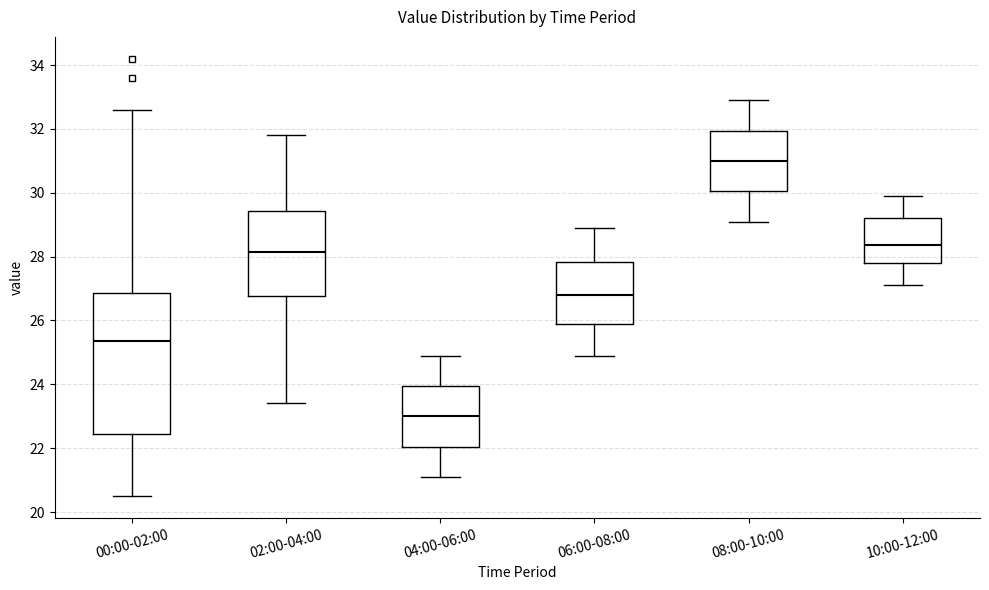

Reading left to right, read every box against the y-axis: the position of its median line, the range the box covers, and the ends of its whiskers. The values are not printed on the chart, so give them approximately, as read against the axis.

00:00-02:00: median 25.4, box 22.4 to 26.8, whiskers 20.6 to 32.6
02:00-04:00: median 28.2, box 26.8 to 29.4, whiskers 23.4 to 31.8
04:00-06:00: median 23.0, box 22.0 to 24.0, whiskers 21.2 to 25.0
06:00-08:00: median 26.8, box 25.8 to 27.8, whiskers 25.0 to 29.0
08:00-10:00: median 31.0, box 30.0 to 32.0, whiskers 29.2 to 33.0
10:00-12:00: median 28.4, box 27.8 to 29.2, whiskers 27.2 to 30.0